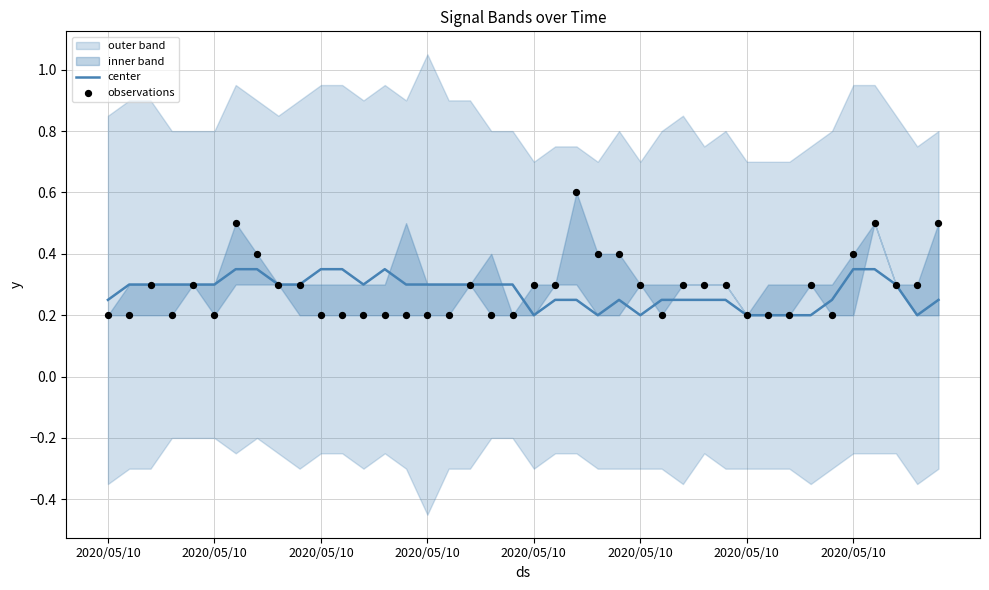

What is the total value across all series at 2020/05/10?

0.5